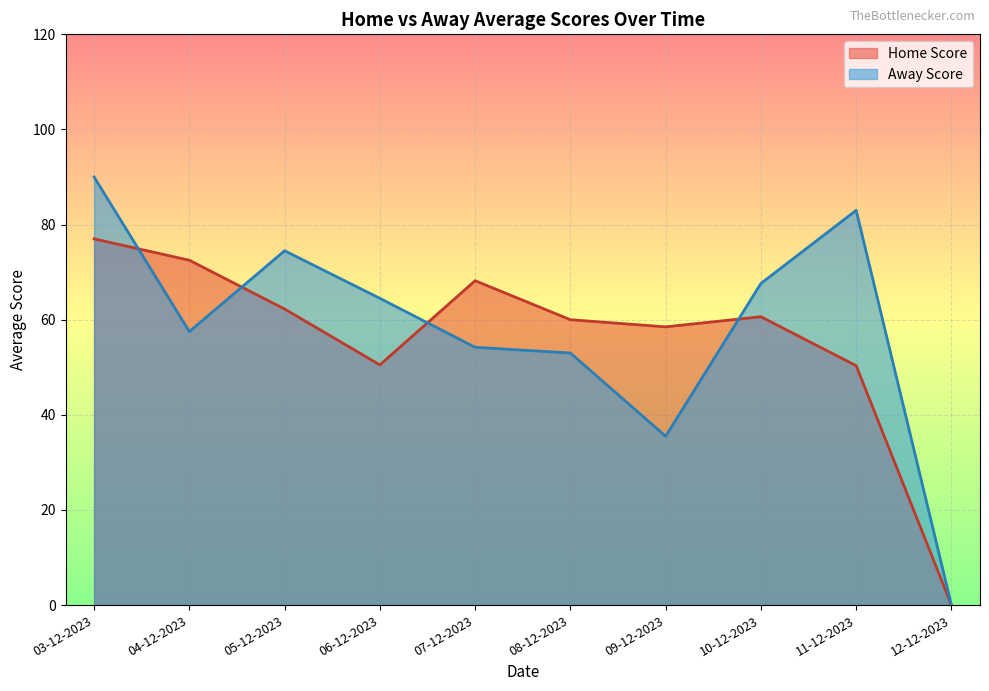

Which series changed the most between 05-12-2023 and 06-12-2023?

Home Score